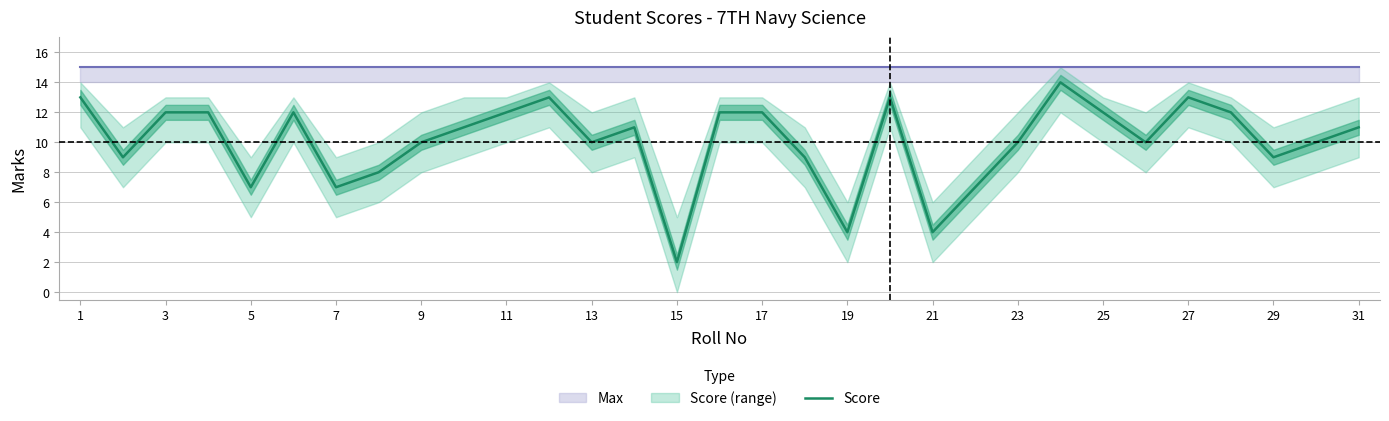

At which label does Score reach its minimum?

15